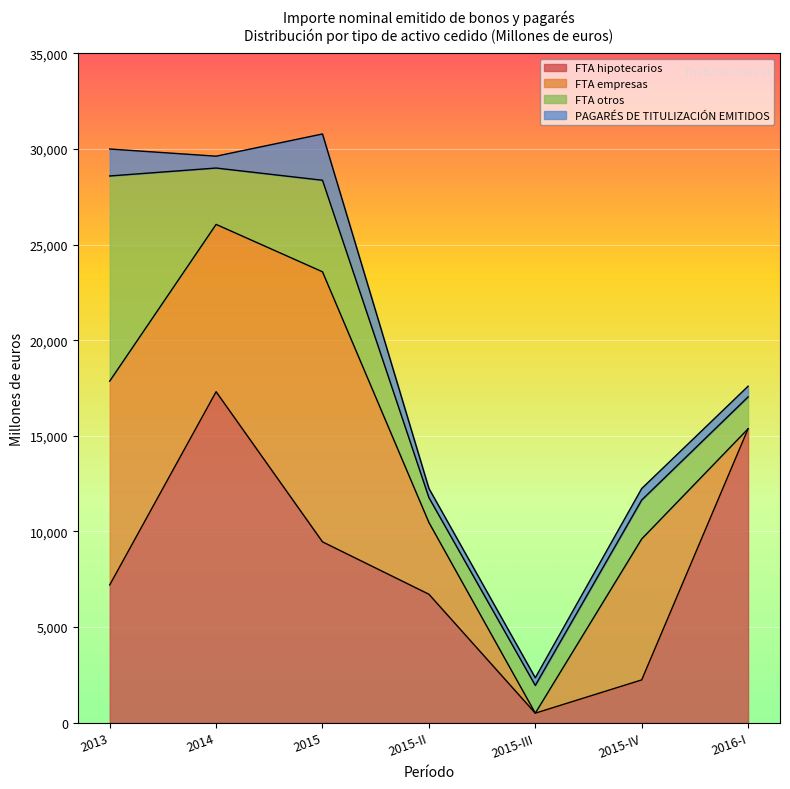

What is the sum of the PAGARÉS DE TITULIZACIÓN EMITIDOS values at 2015-IV and 2015-III?

1000.0